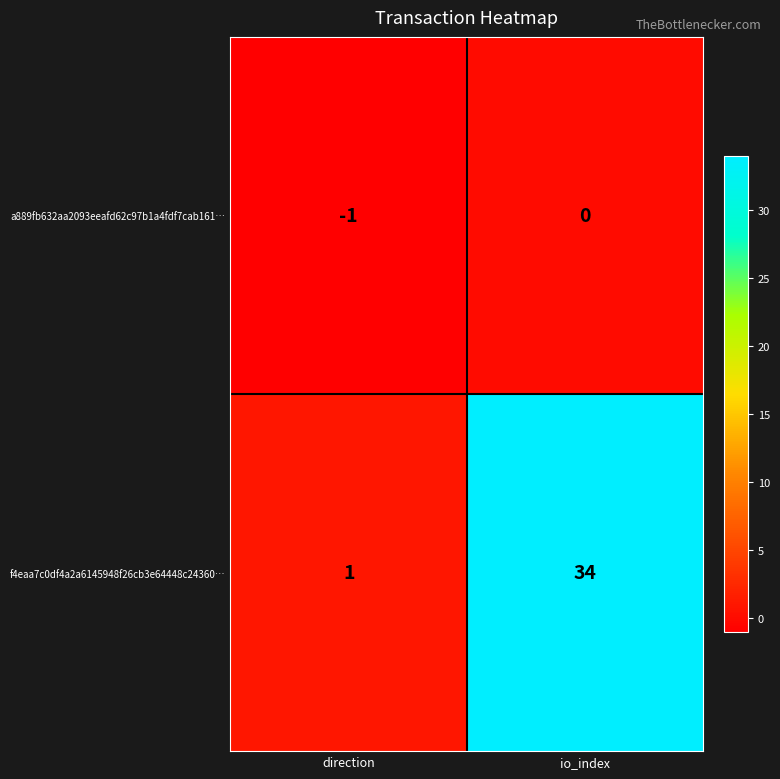

Rank the series at direction from lowest to highest value.

a889fb632aa2093eeafd62c97b1a4fdf7cab161…, f4eaa7c0df4a2a6145948f26cb3e64448c24360…